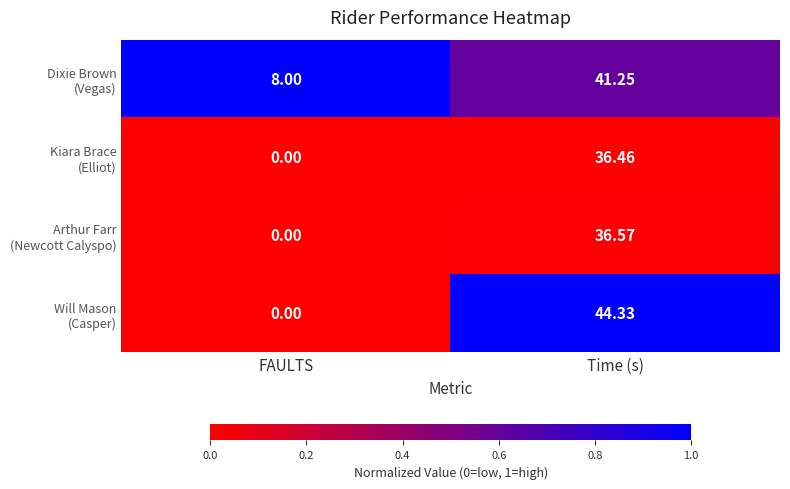

Which label corresponds to the largest value in the chart?

Time (s)